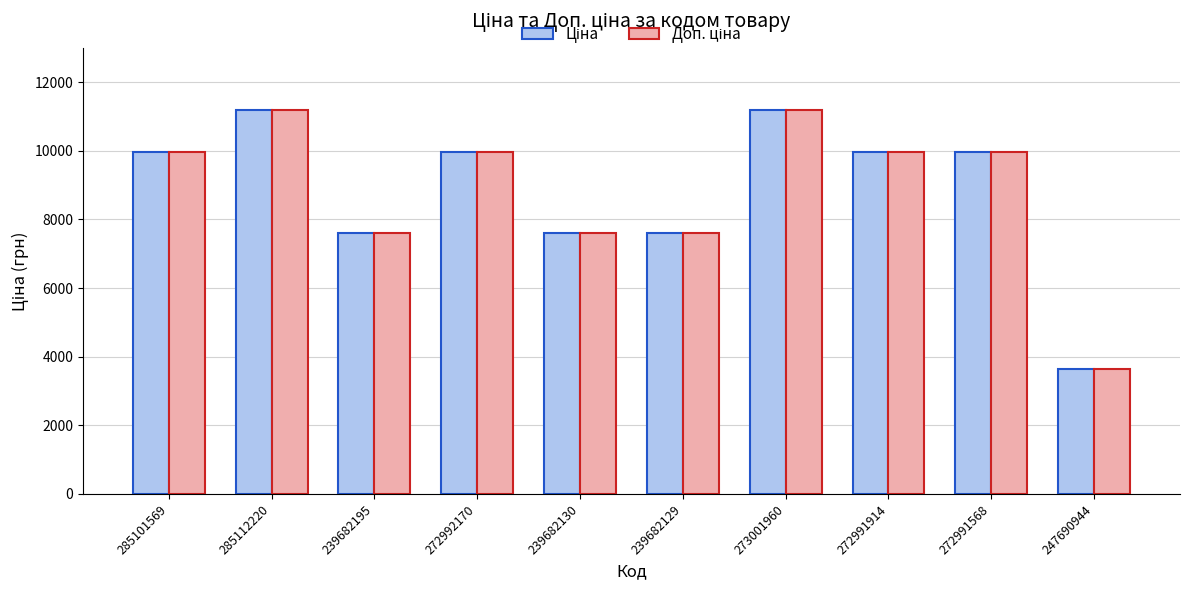

What is the minimum value shown in the chart?

3646.5